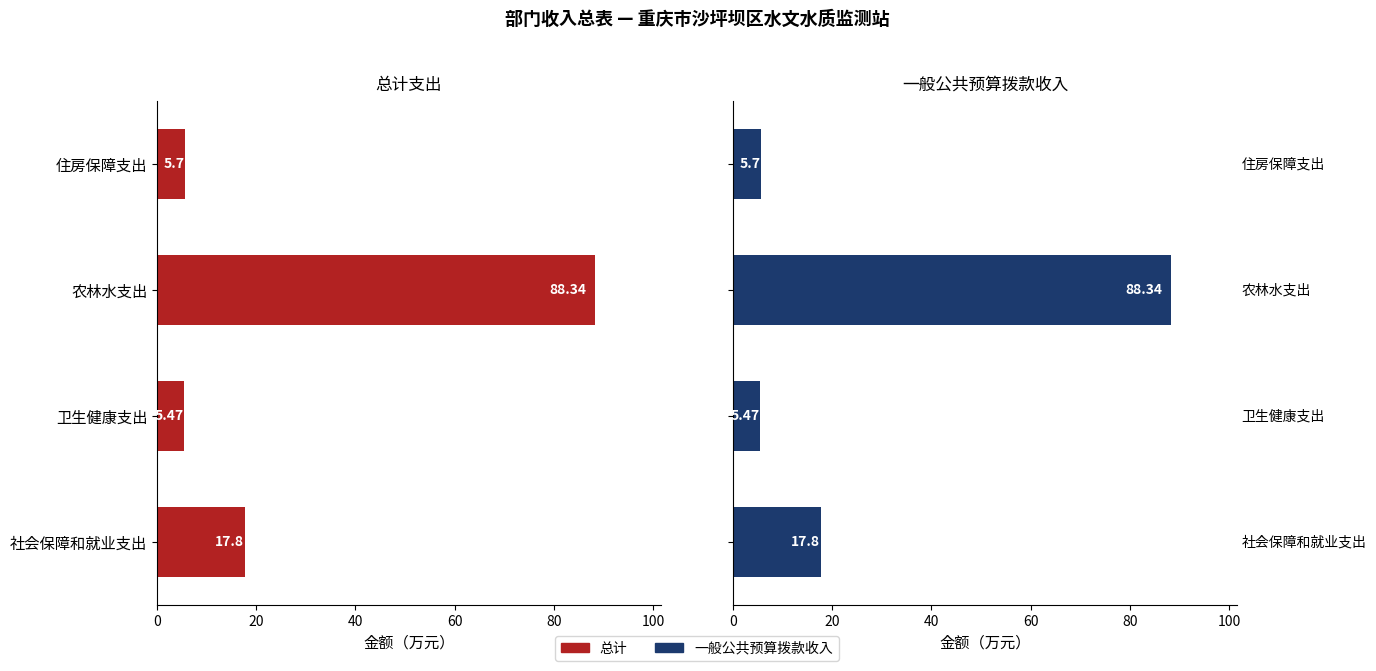

Which series changed the most between 农林水支出 and 住房保障支出?

总计